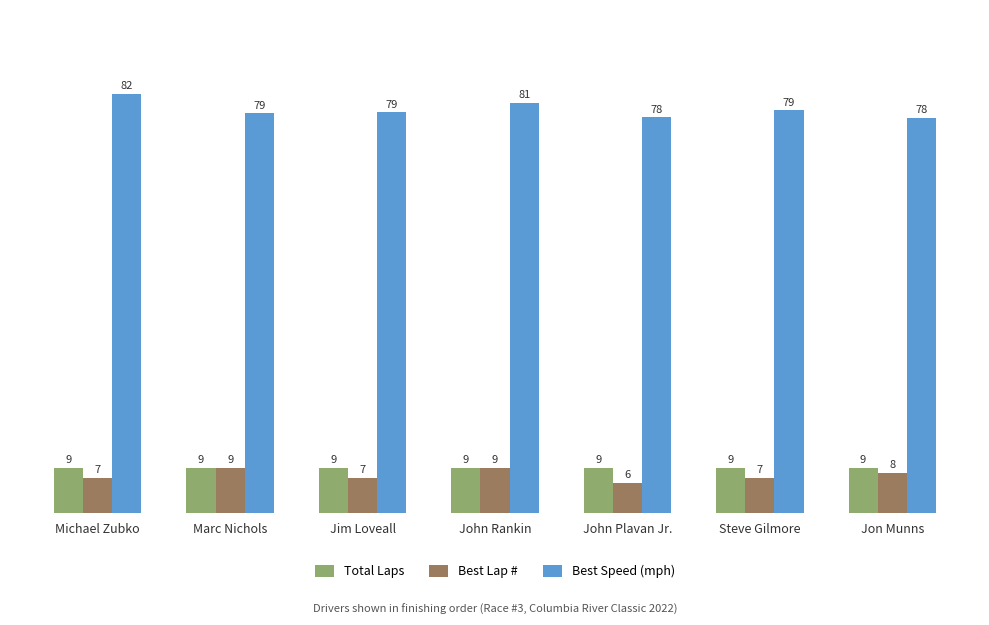

What are all the series names shown in the legend?

Total Laps, Best Lap #, Best Speed (mph)